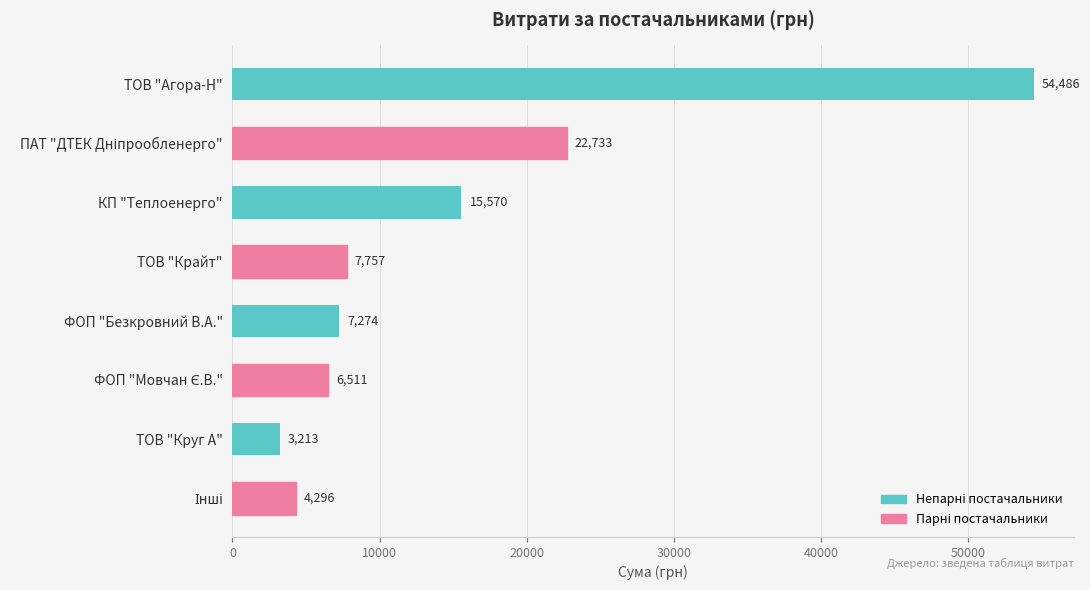

What is the average value?

15230.0